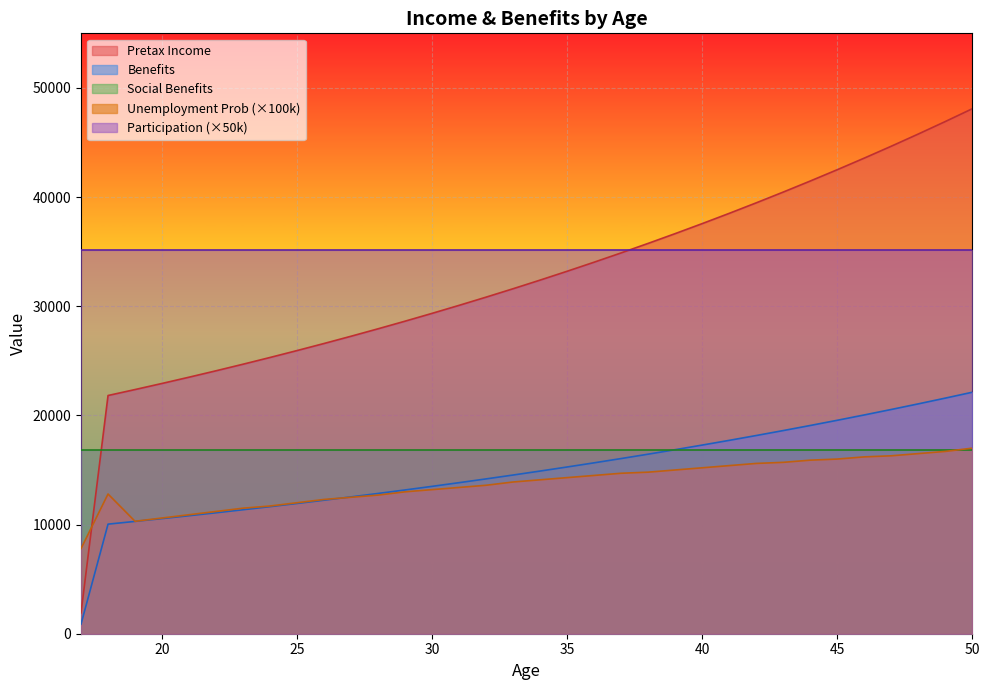

At which category is the sum across all series the highest?

50